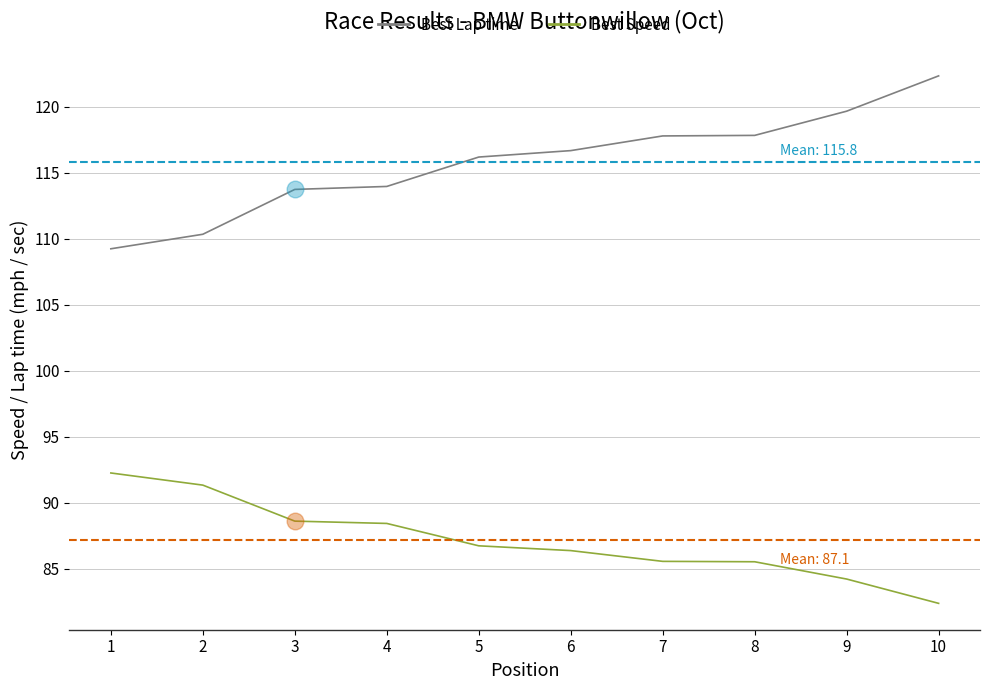

At which label is Best Speed closest to 87?

5